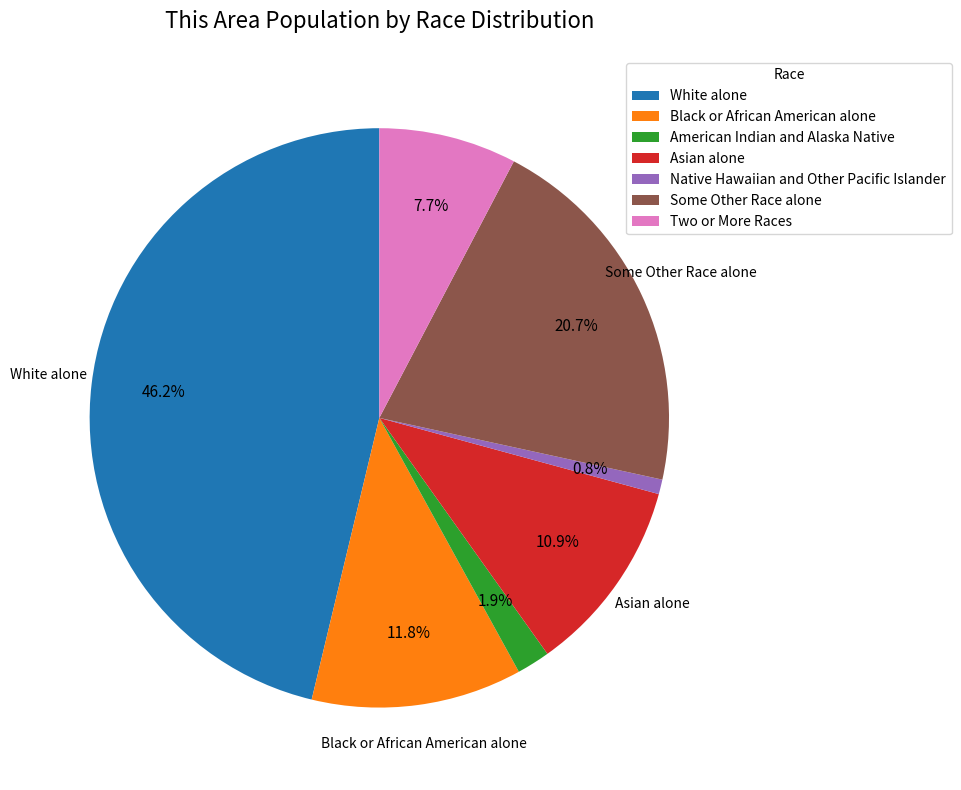

Combined, what portion of the pie is American Indian and Alaska Native and Native Hawaiian and Other Pacific Islander?

2.7%